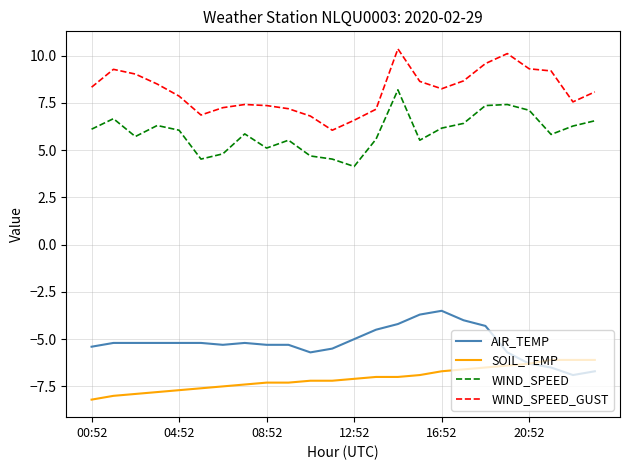

True or false: WIND_SPEED and AIR_TEMP intersect in this chart.

False